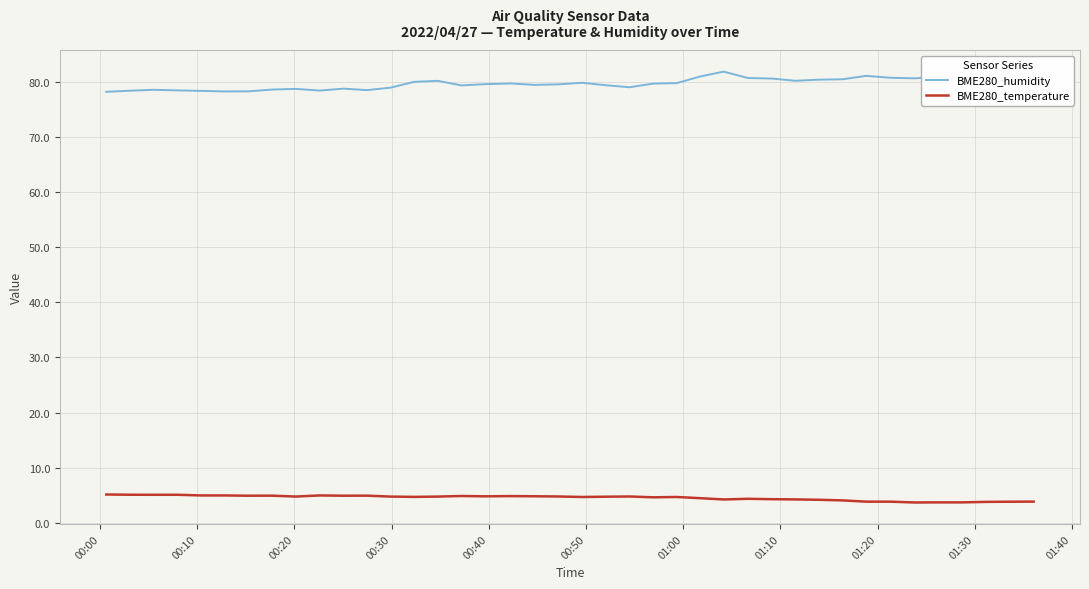

How many distinct data groups are displayed?

2